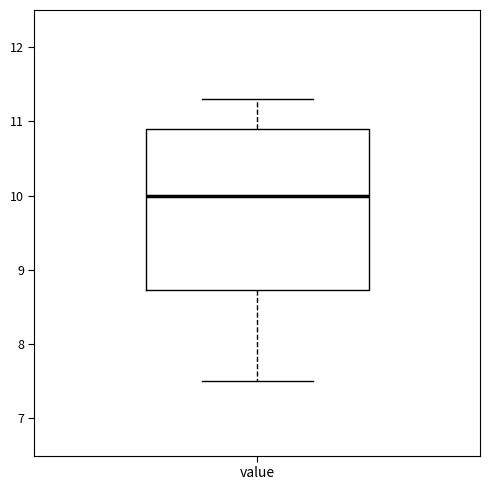

Where is the lower edge of the box for value on the y-axis? The values are not printed on the chart, so give them approximately, as read against the axis.

8.7